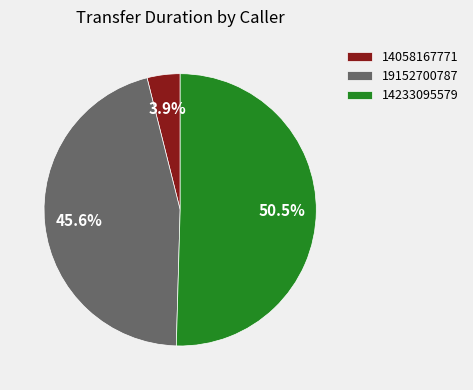

How many slices are in this pie chart?

3